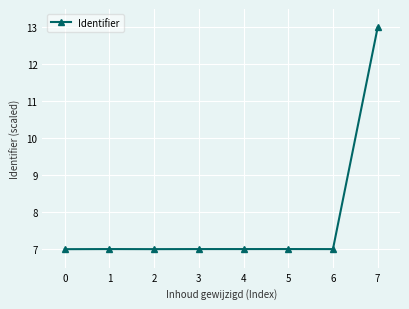

True or false: the data shows 9.8 at 3.

False